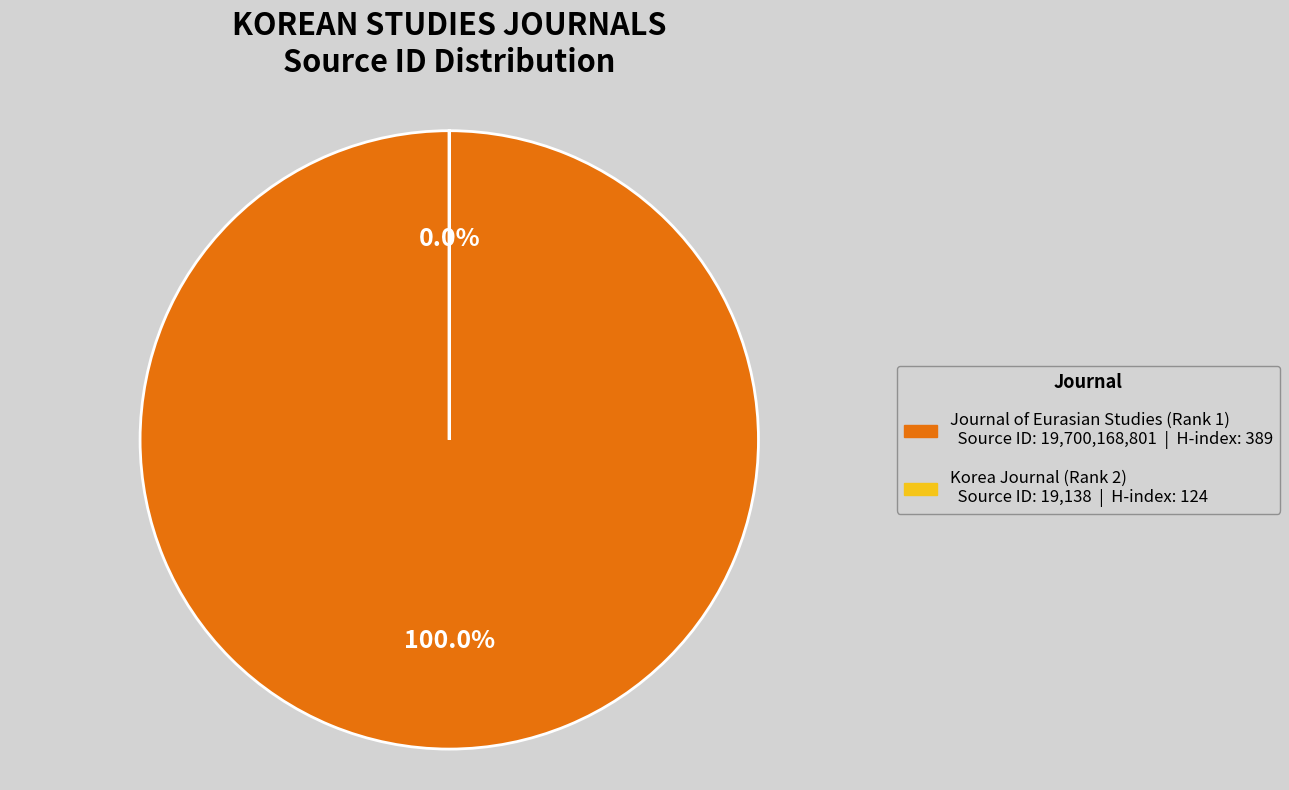

To the nearest percent, what percentage of the pie is Journal of Eurasian Studies?

100%